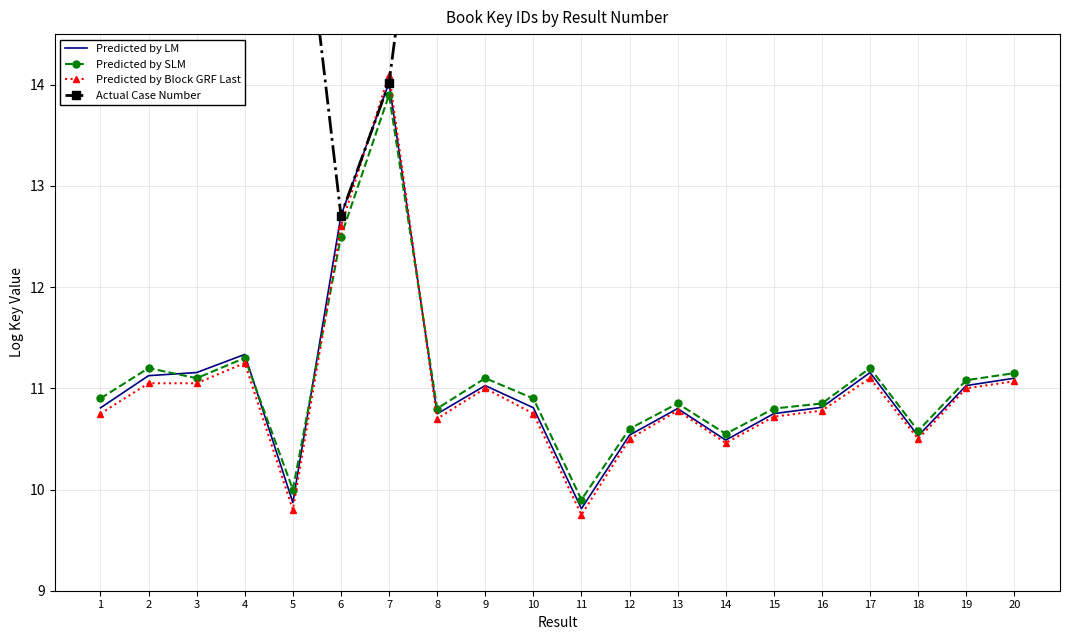

Which series has the largest total across all categories?

Actual Case Number